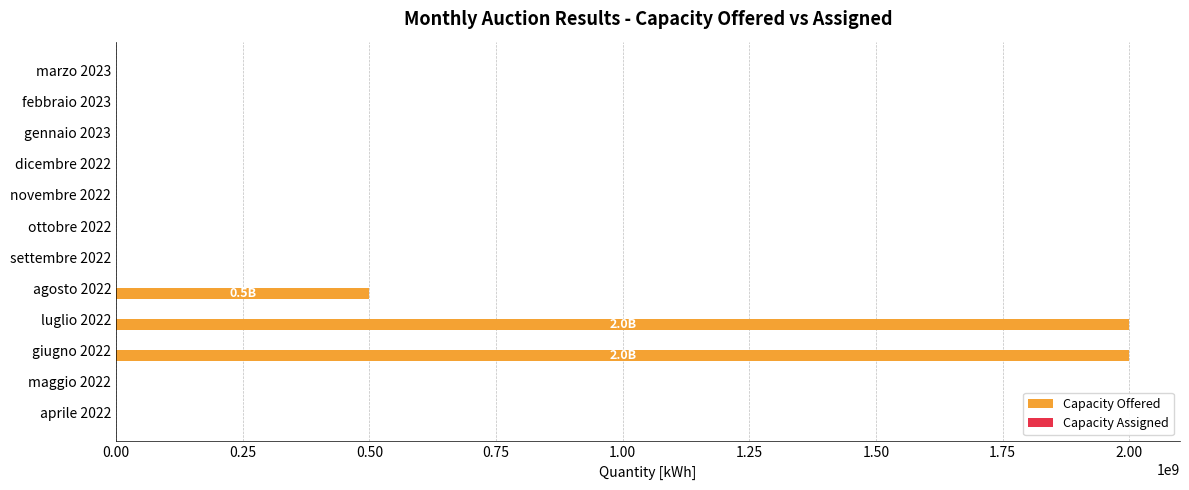

Where is the data nearest to the value 1000000000?

agosto 2022